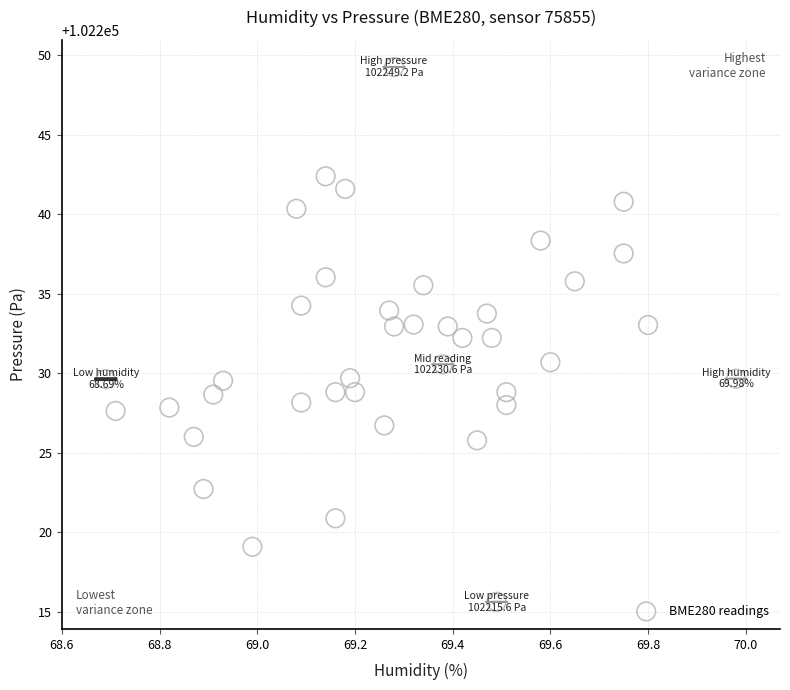

What is the range of X values (max minus min)?

1.3